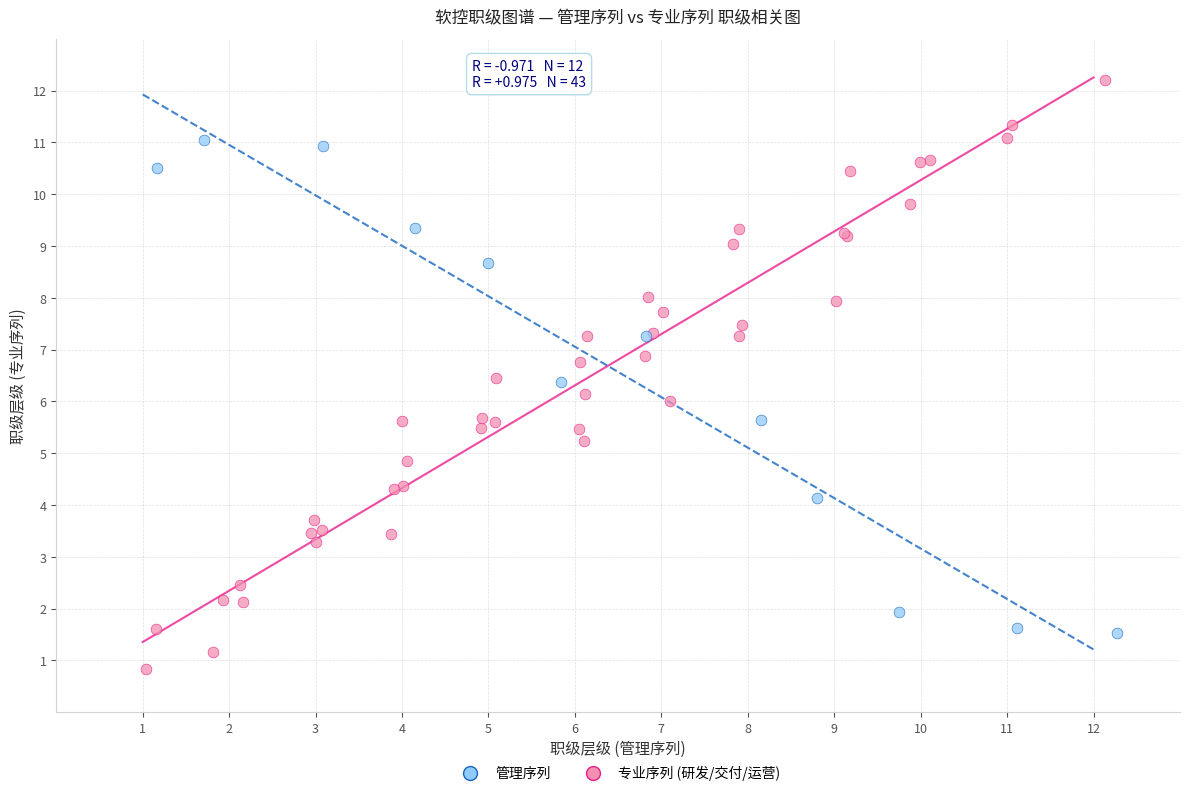

Which series reaches the minimum Y coordinate?

专业序列 (研发/交付/运营)